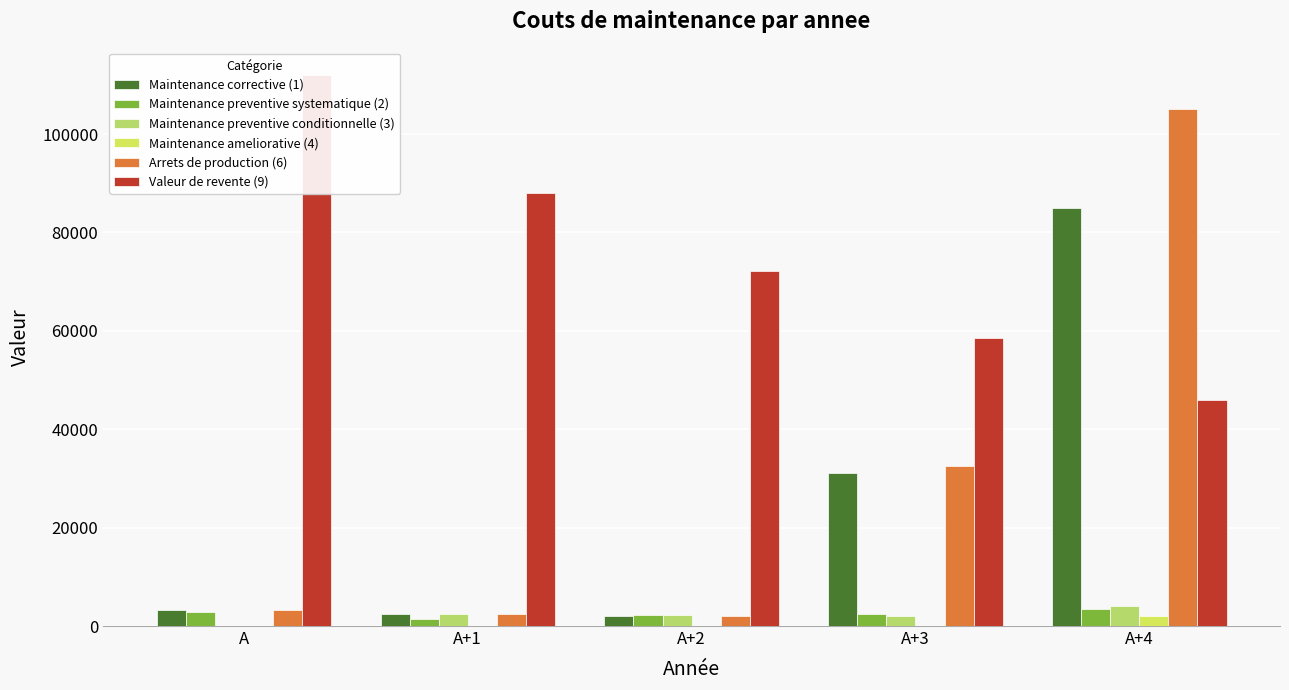

What is the sum of all Maintenance preventive systematique (2) values?

12500